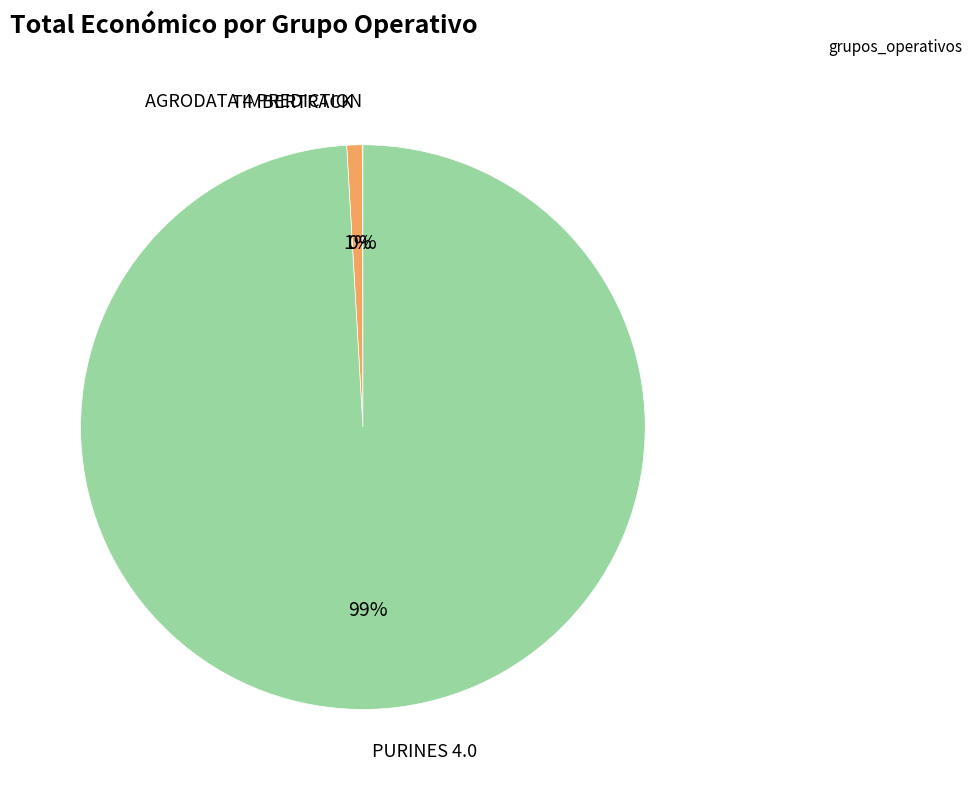

Does any single category account for the majority?

Yes